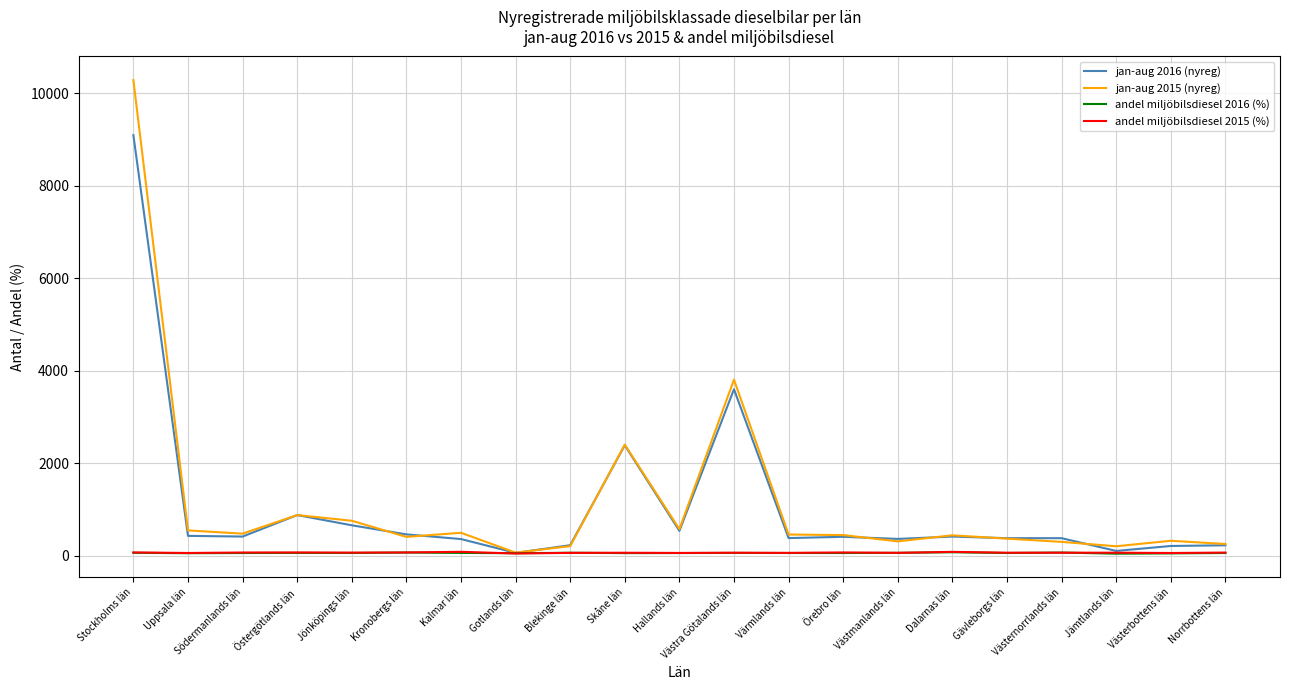

Which category has the highest value across all series?

Stockholms län